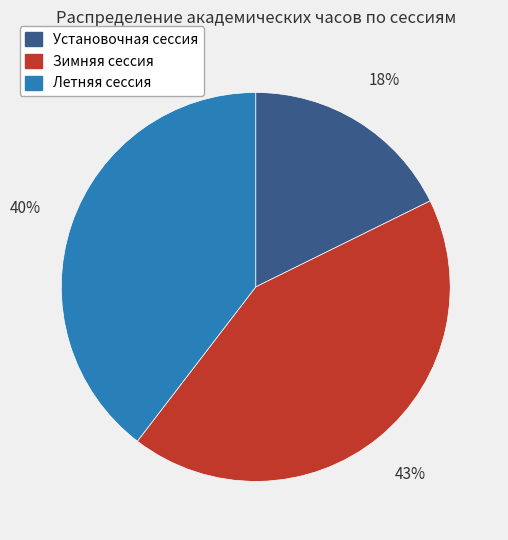

To the nearest percent, what percentage of the pie is Зимняя сессия?

43%